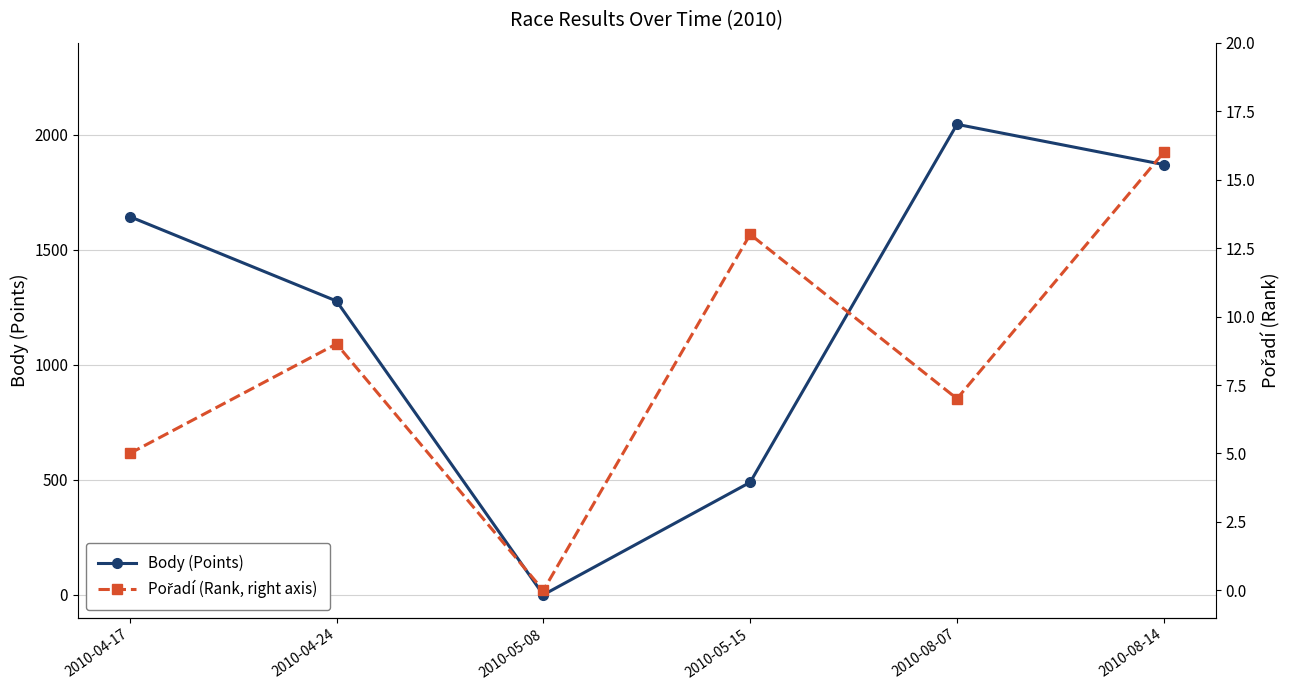

At how many categories does at least one series exceed 1102?

4